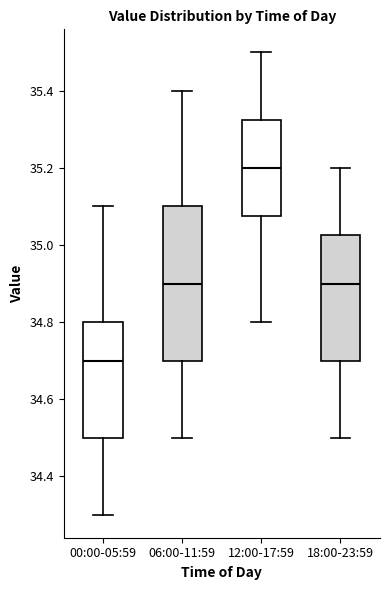

Reading left to right, read every box against the y-axis: the position of its median line, the range the box covers, and the ends of its whiskers. The values are not printed on the chart, so give them approximately, as read against the axis.

00:00-05:59: median 34.70, box 34.50 to 34.80, whiskers 34.30 to 35.10
06:00-11:59: median 34.90, box 34.70 to 35.10, whiskers 34.50 to 35.40
12:00-17:59: median 35.20, box 35.08 to 35.32, whiskers 34.80 to 35.50
18:00-23:59: median 34.90, box 34.70 to 35.02, whiskers 34.50 to 35.20